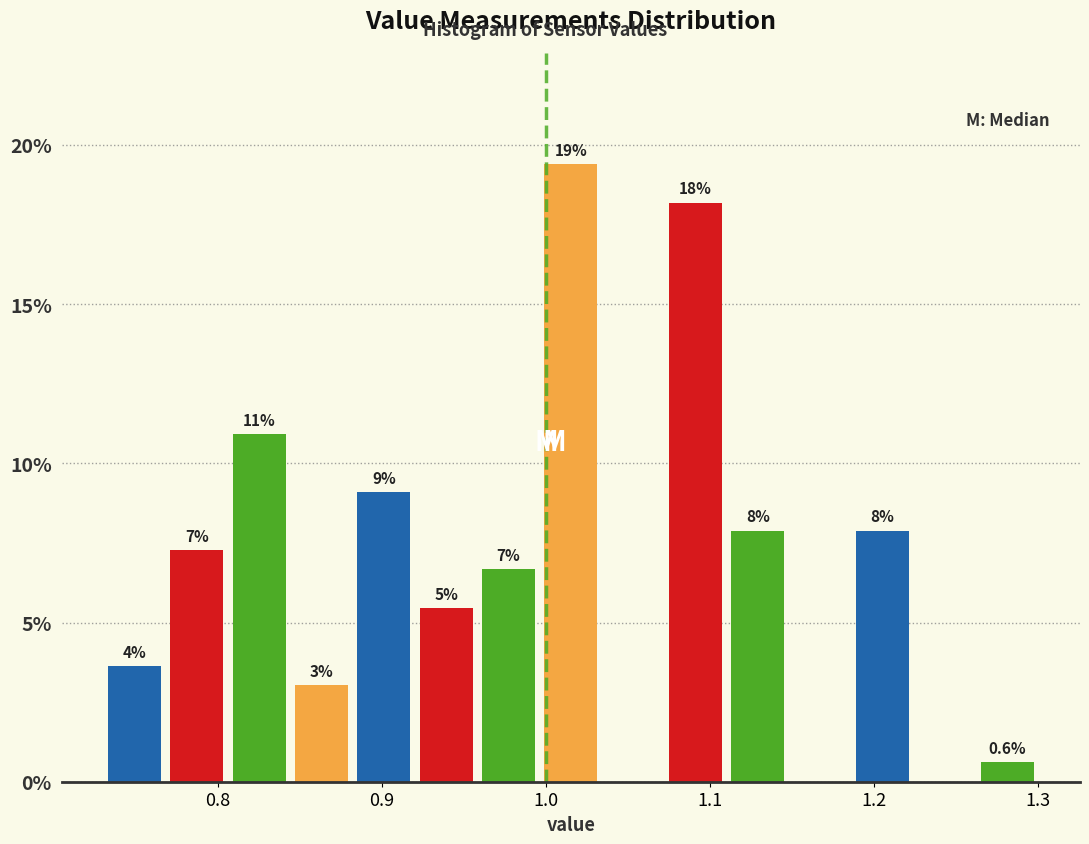

Around what value on the x-axis is the tallest bar? Give the approximate position of its centre, as read against the axis.

1.02